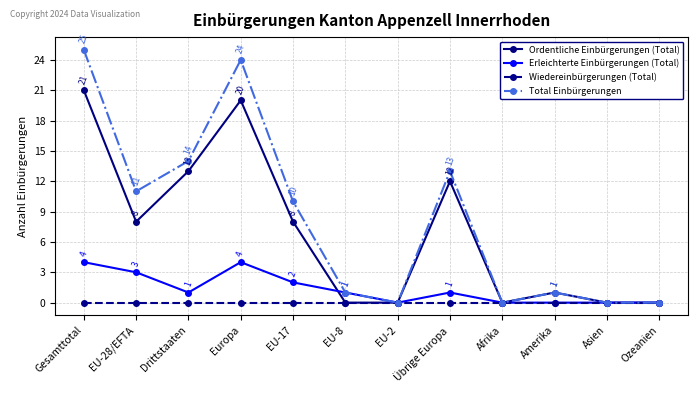

Where is the first local minimum for Total Einbürgerungen?

EU-28/EFTA